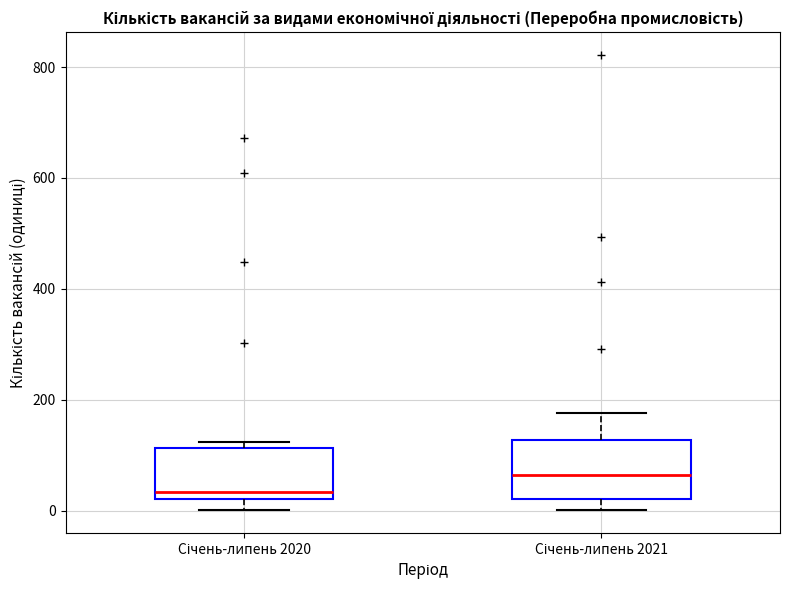

Reading left to right, read every box against the y-axis: the position of its median line, the range the box covers, and the ends of its whiskers. The values are not printed on the chart, so give them approximately, as read against the axis.

Січень-липень 2020: median 40, box 20 to 120, whiskers 0 to 120 (just above the box's upper edge)
Січень-липень 2021: median 60, box 20 to 120, whiskers 0 to 180